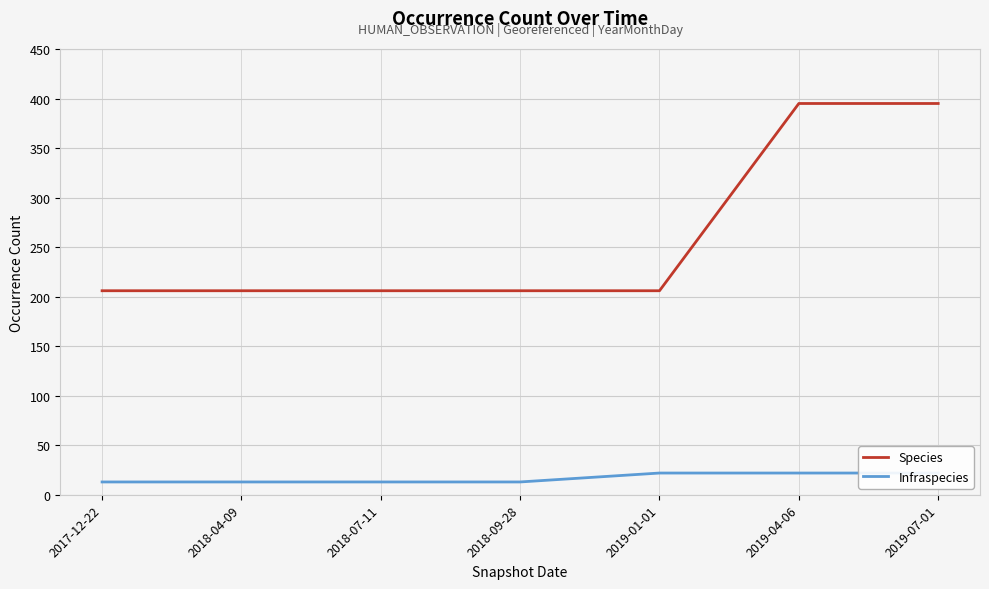

At which category is the sum across all series the highest?

2019-04-06